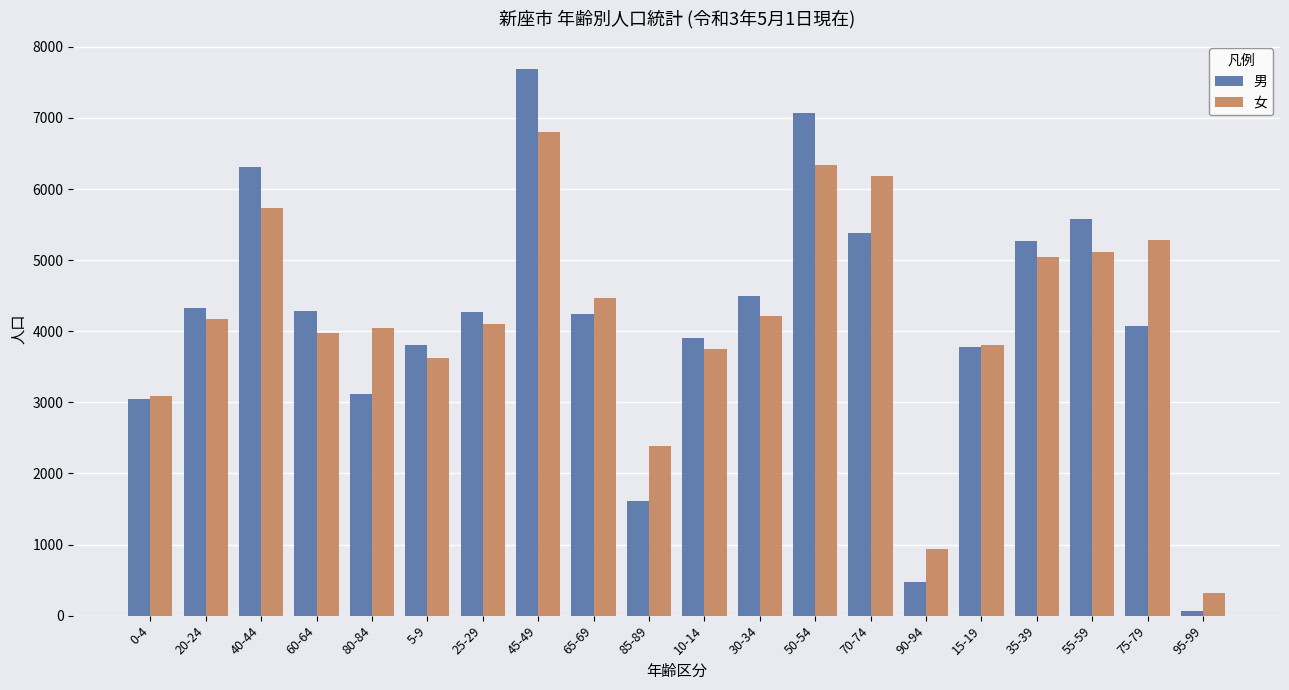

What is the difference between the second highest and second lowest values in the 男 series?

6592